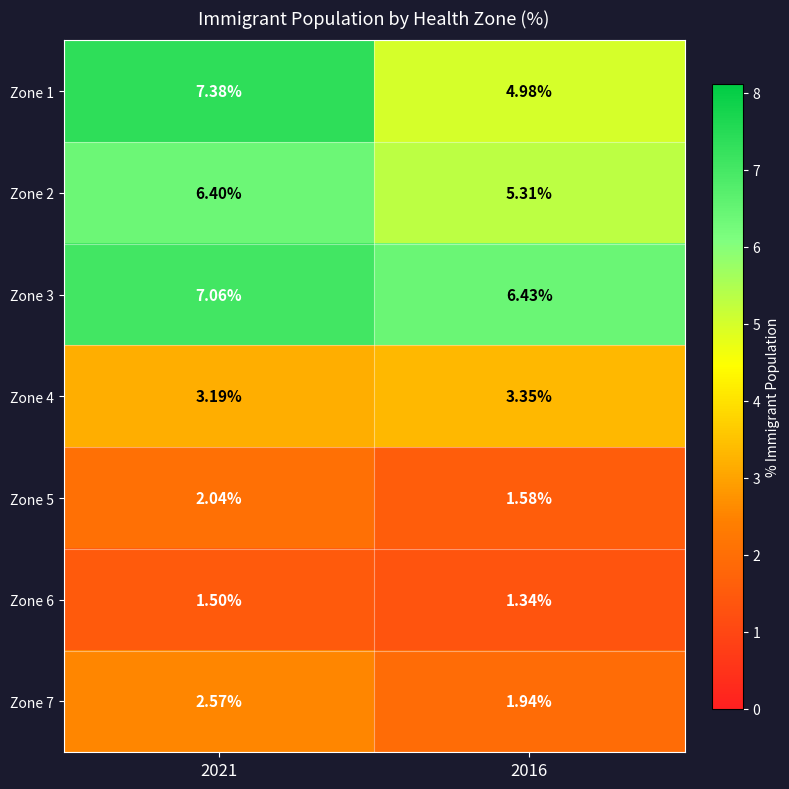

Is the value of Zone 7 at 2016 greater than the value of Zone 3 at 2021?

No